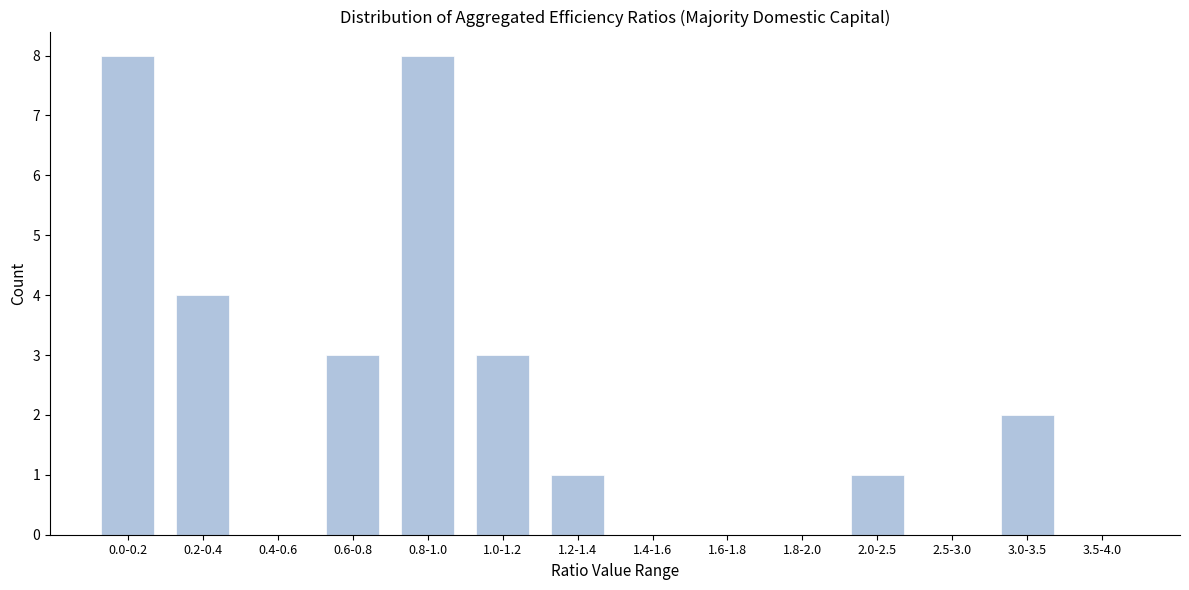

Reading left to right, transcribe all the data shown in this chart.

0.0-0.2=8	0.2-0.4=4	0.4-0.6=0	0.6-0.8=3	0.8-1.0=8	1.0-1.2=3	1.2-1.4=1	1.4-1.6=0	1.6-1.8=0	1.8-2.0=0	2.0-2.5=1	2.5-3.0=0	3.0-3.5=2	3.5-4.0=0